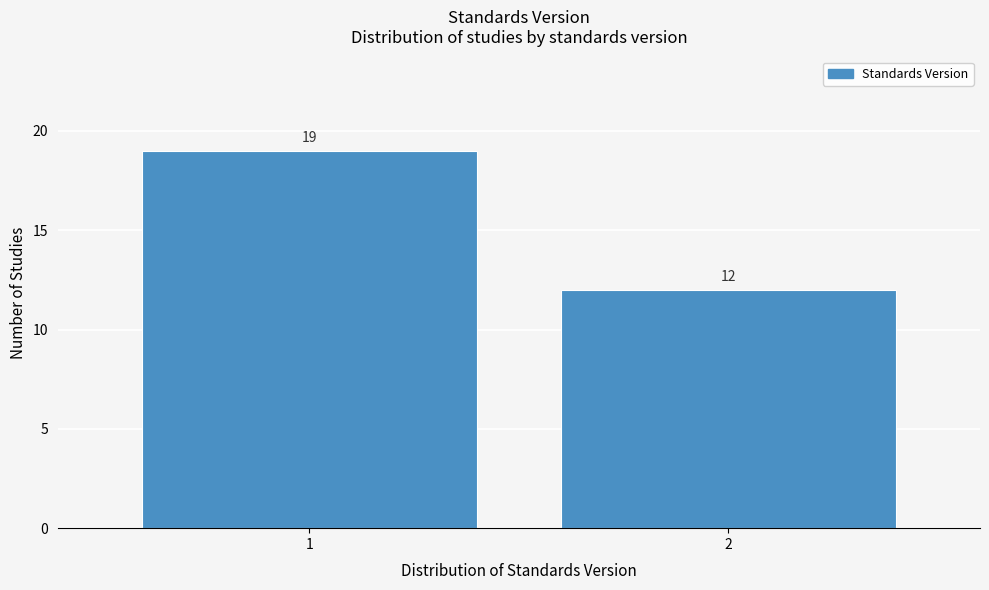

Reading left to right, what are all the values shown in this chart?

1=19	2=12